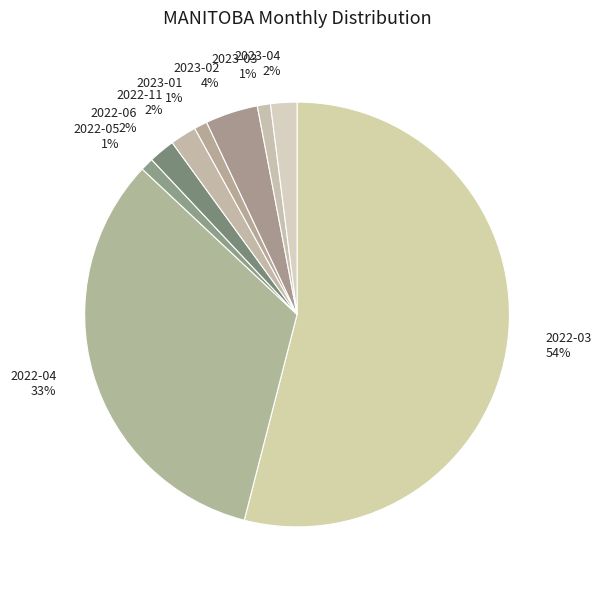

To the nearest percent, what is the average slice percentage?

11%